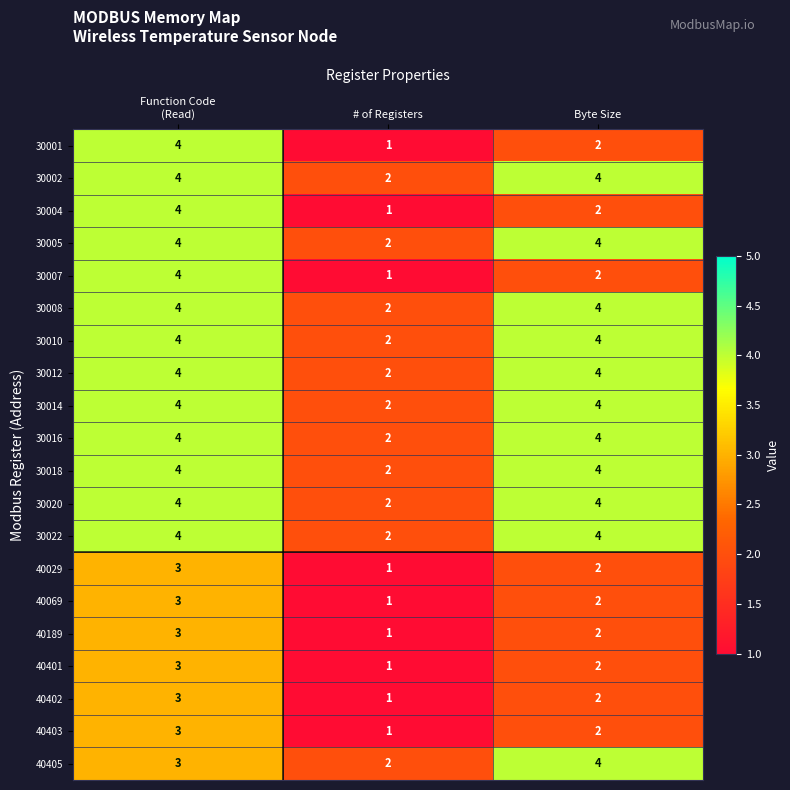

At which label does 30004 reach its minimum?

# of Registers